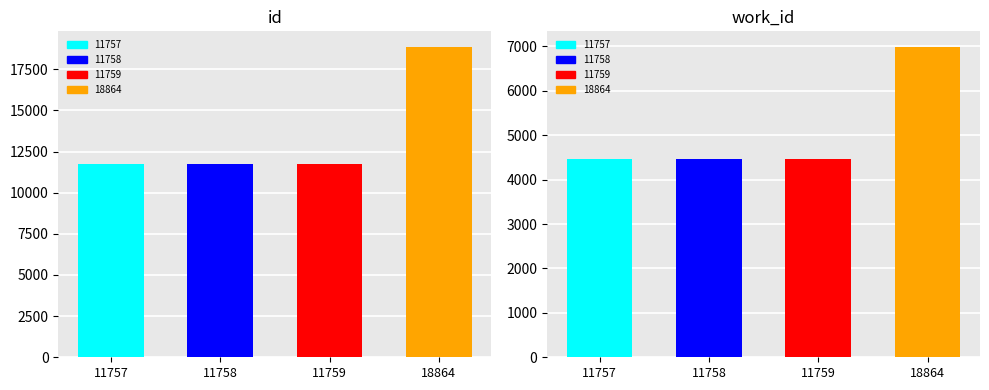

Are the bars horizontal?

No